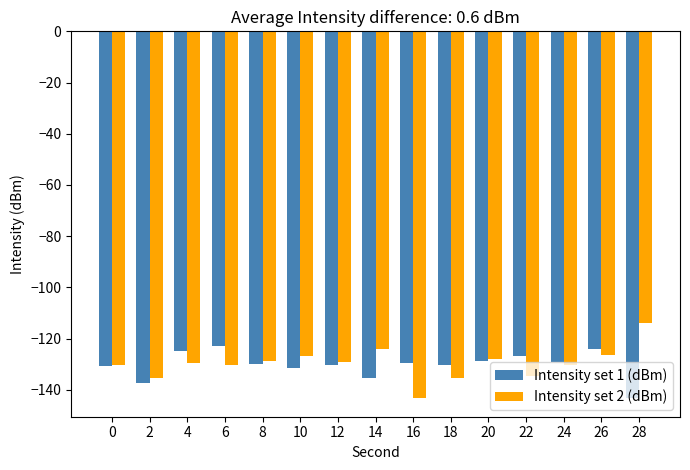

What is the value of the Intensity set 2 (dBm) bar at the 9th from the left?

-143.3